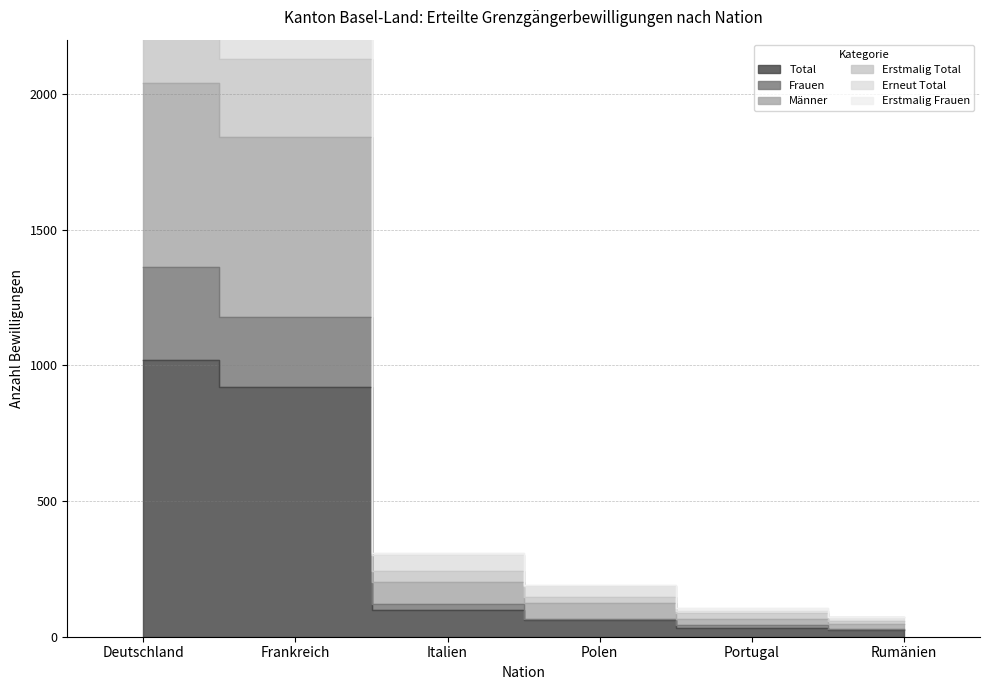

What is the spread (max minus min) of values at Portugal?

73